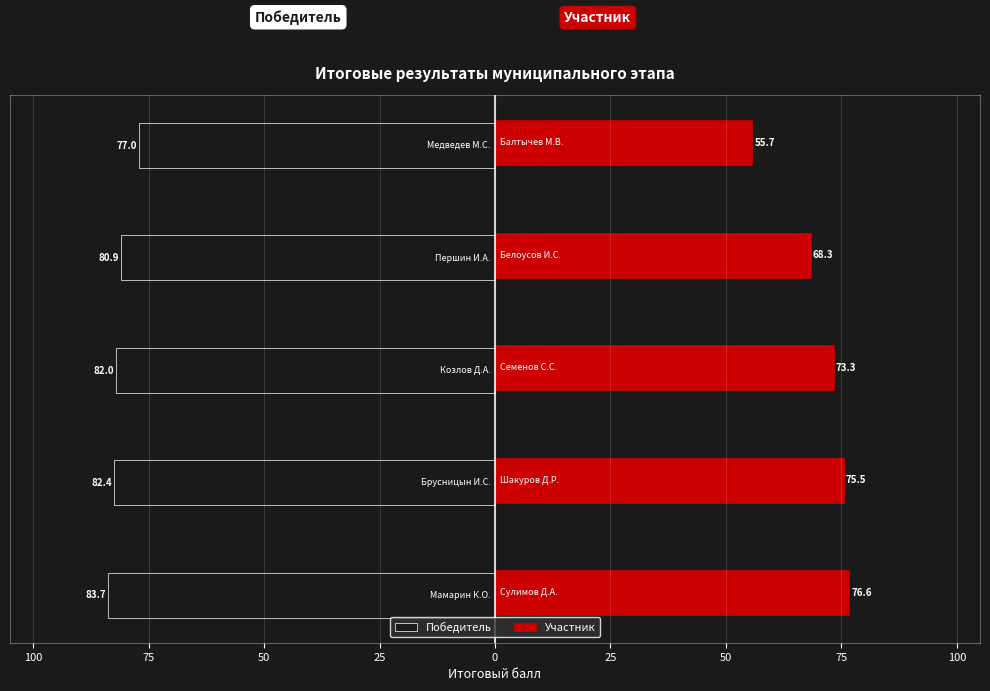

What are all the series names shown in the legend?

Победитель, Участник